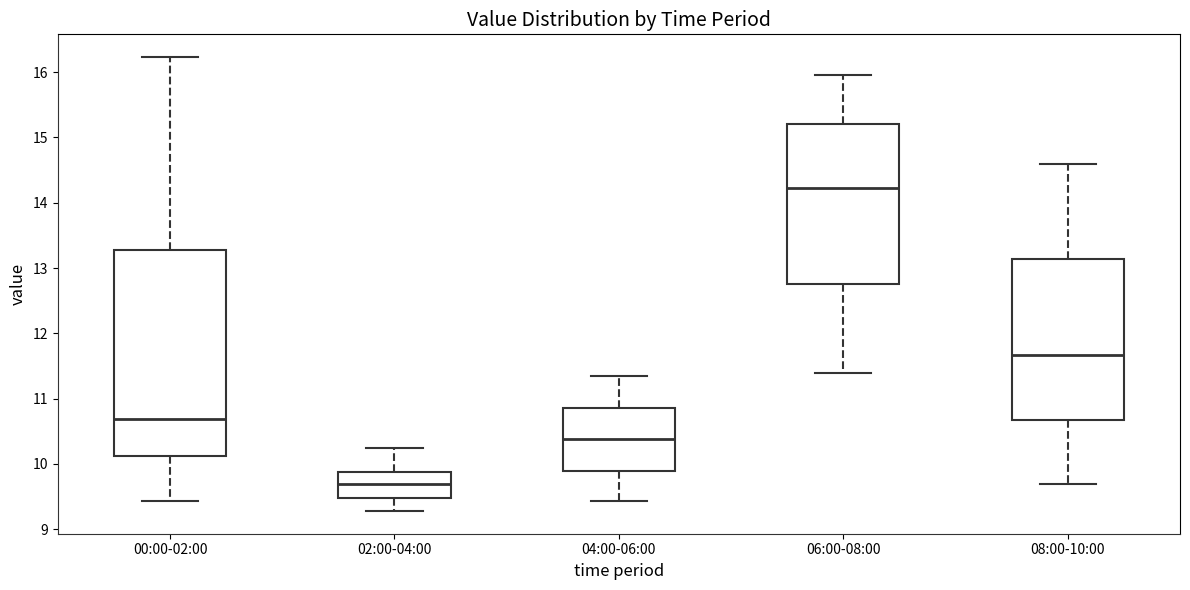

Which box's median line is the lowest?

02:00-04:00